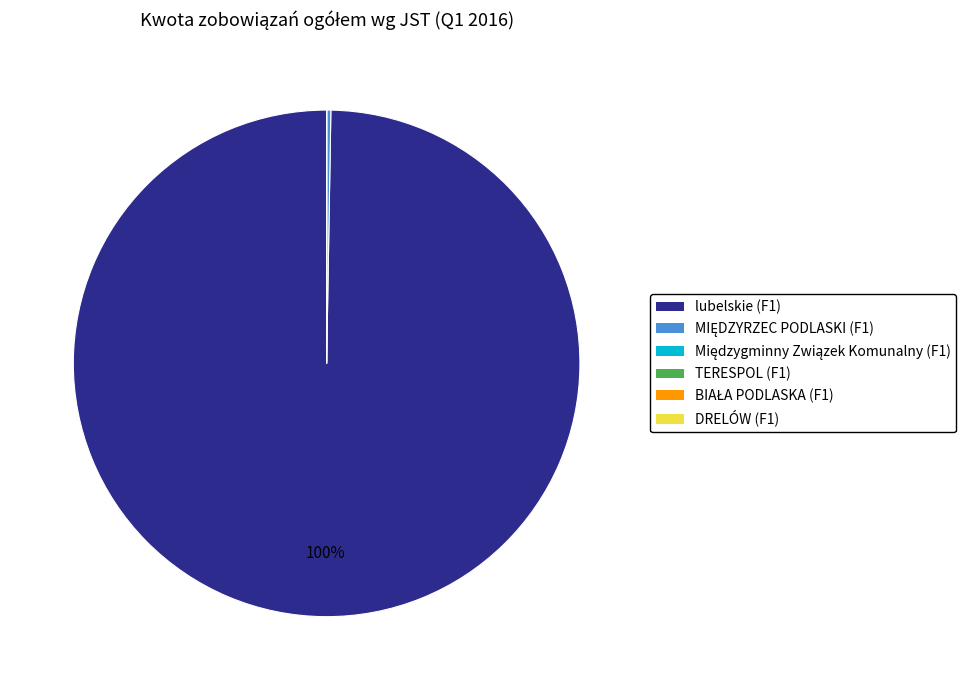

Which category accounts for the majority?

lubelskie (F1)